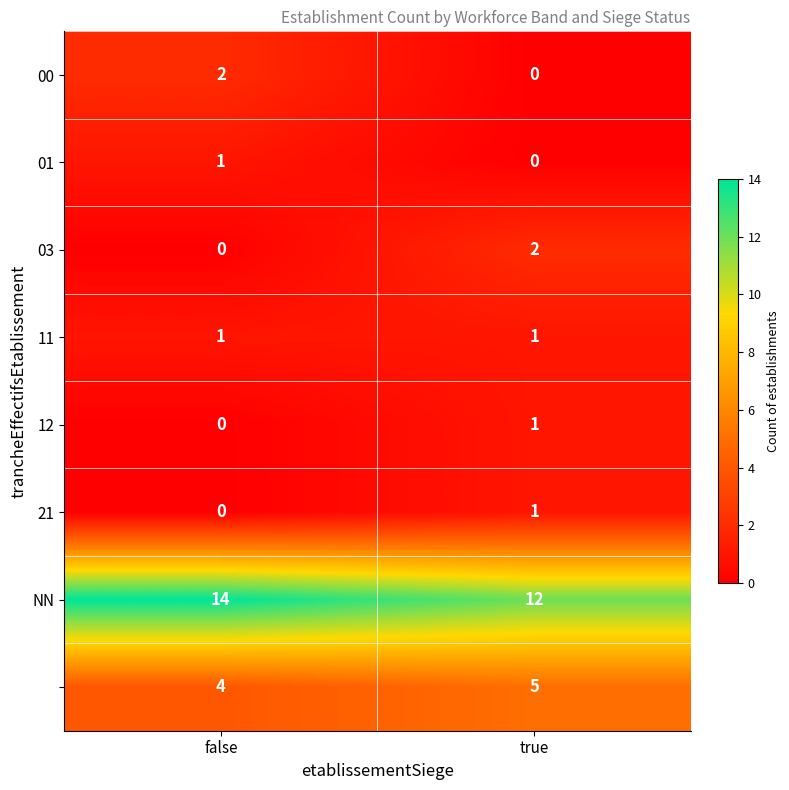

What is the spread (max minus min) of values at false?

14